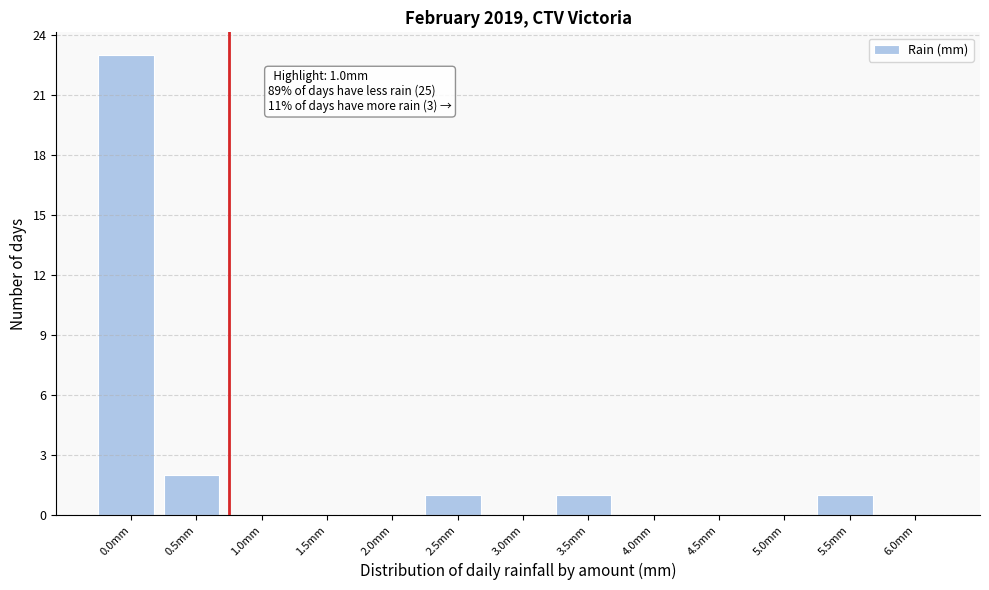

Reading left to right, transcribe all the data shown in this chart.

0.0mm=23	0.5mm=2	1.0mm=0	1.5mm=0	2.0mm=0	2.5mm=1	3.0mm=0	3.5mm=1	4.0mm=0	4.5mm=0	5.0mm=0	5.5mm=1	6.0mm=0